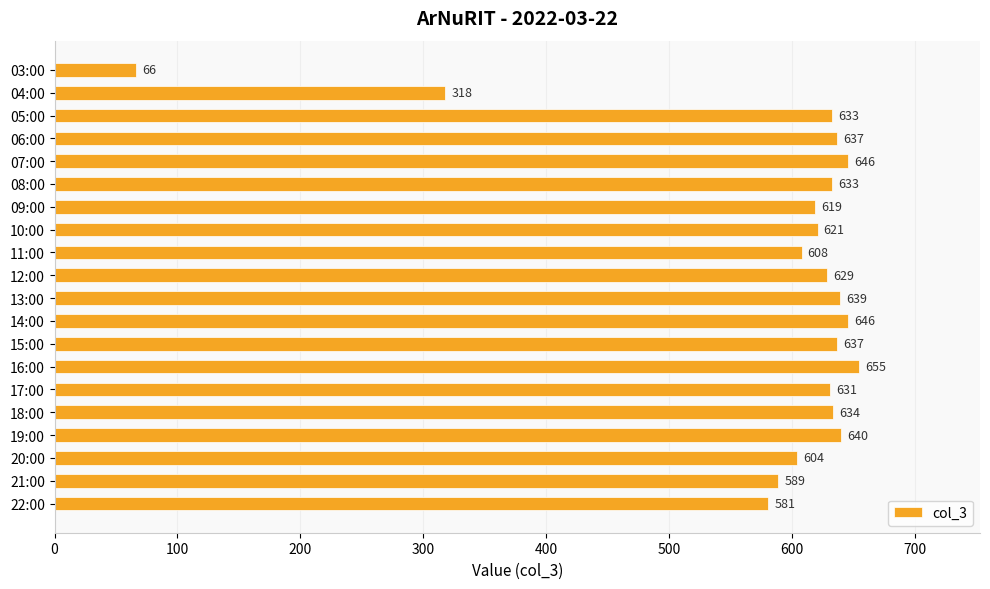

How many bars are there in total?

20